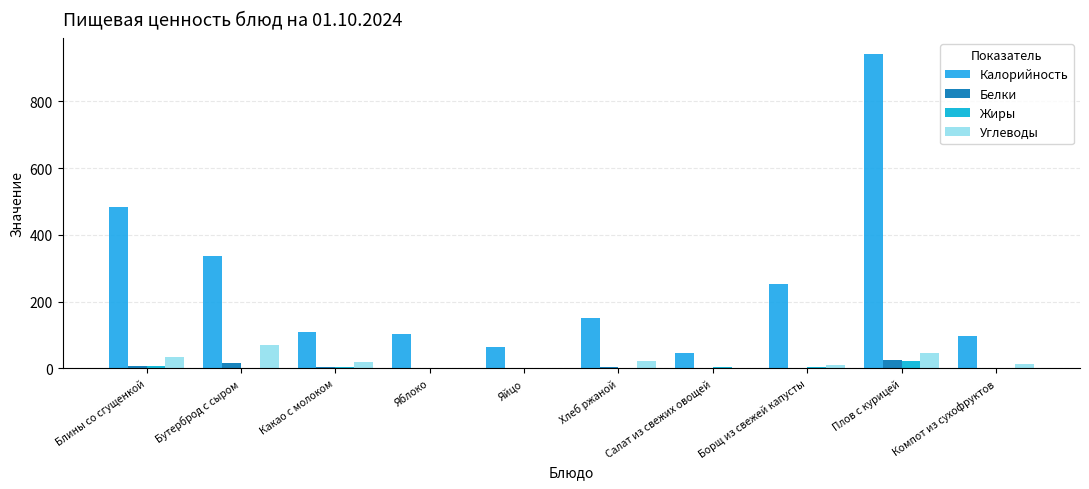

What are all the series names shown in the legend?

Калорийность, Белки, Жиры, Углеводы